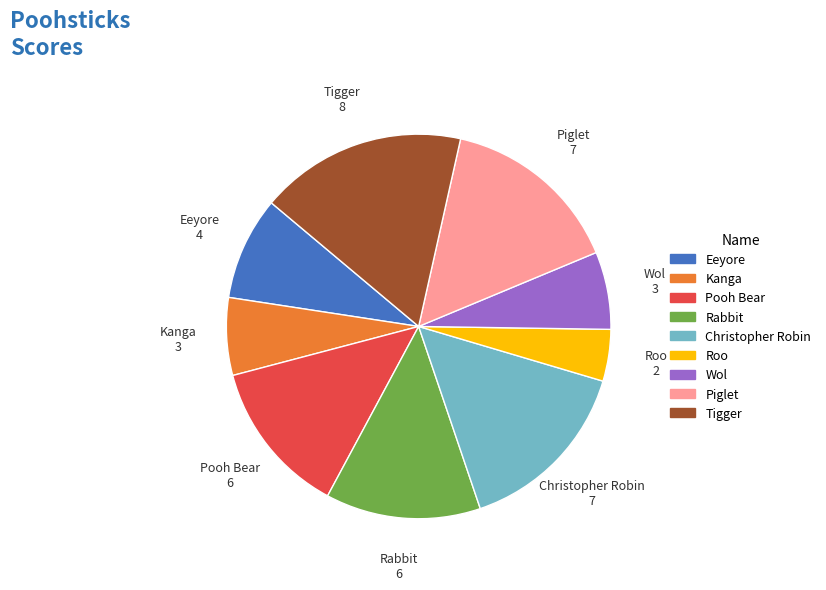

Is it true that Wol is 16% of the pie?

False